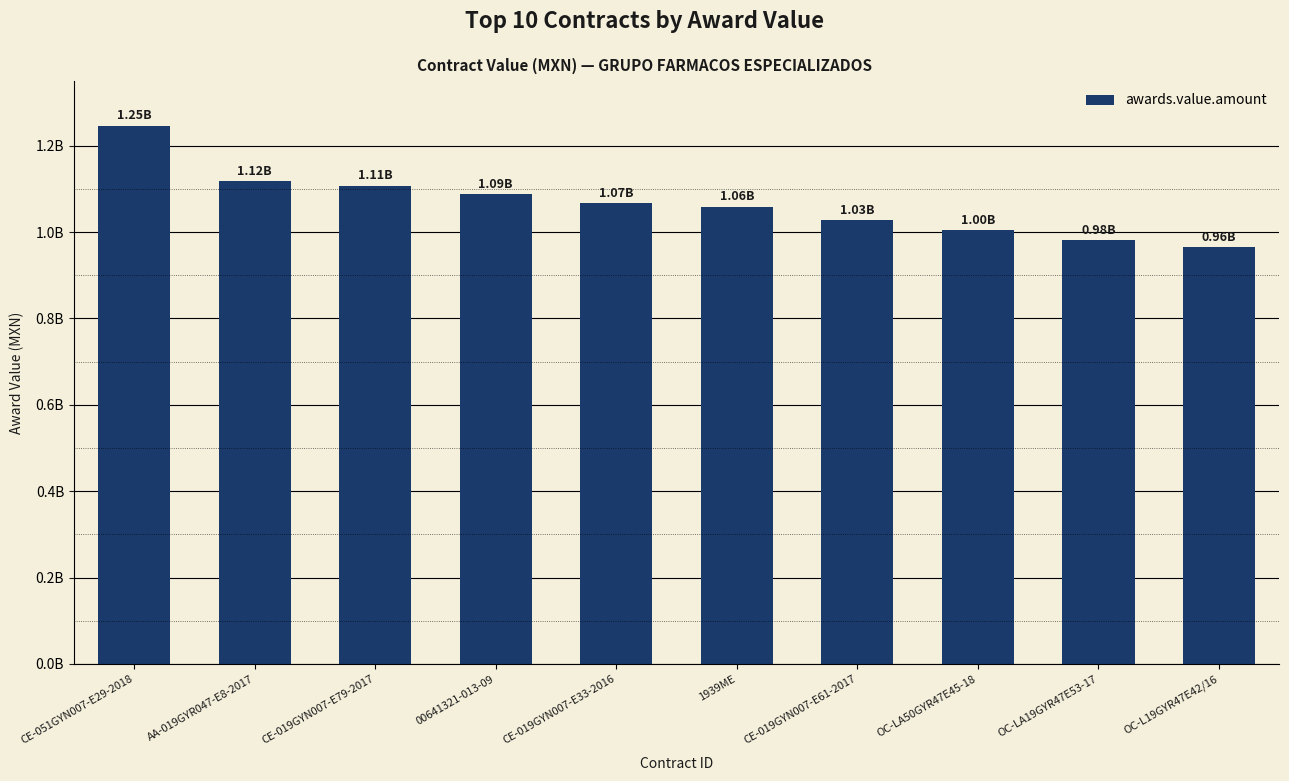

Are the bars horizontal?

No